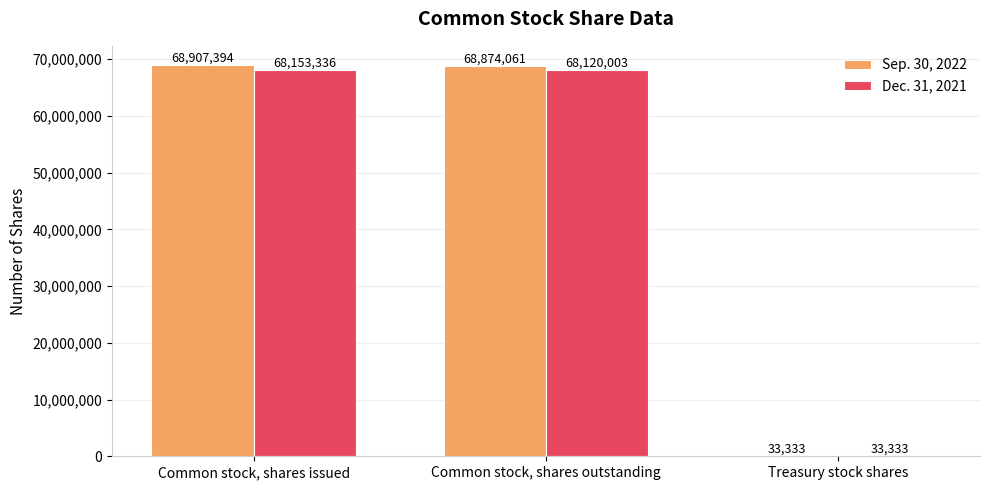

Count the number of categories in the chart.

3